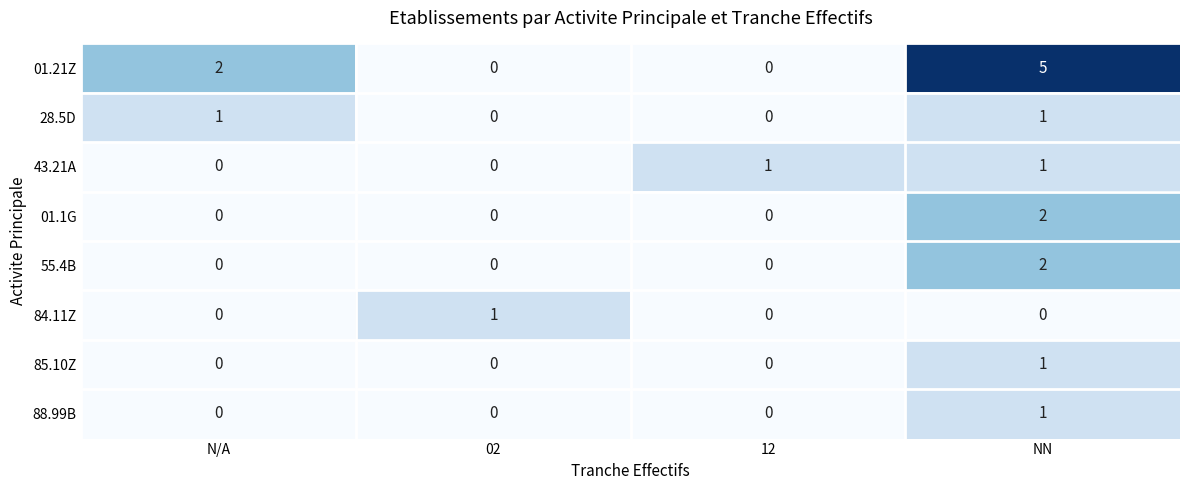

Is it true that 84.11Z equals 0 at NN?

True